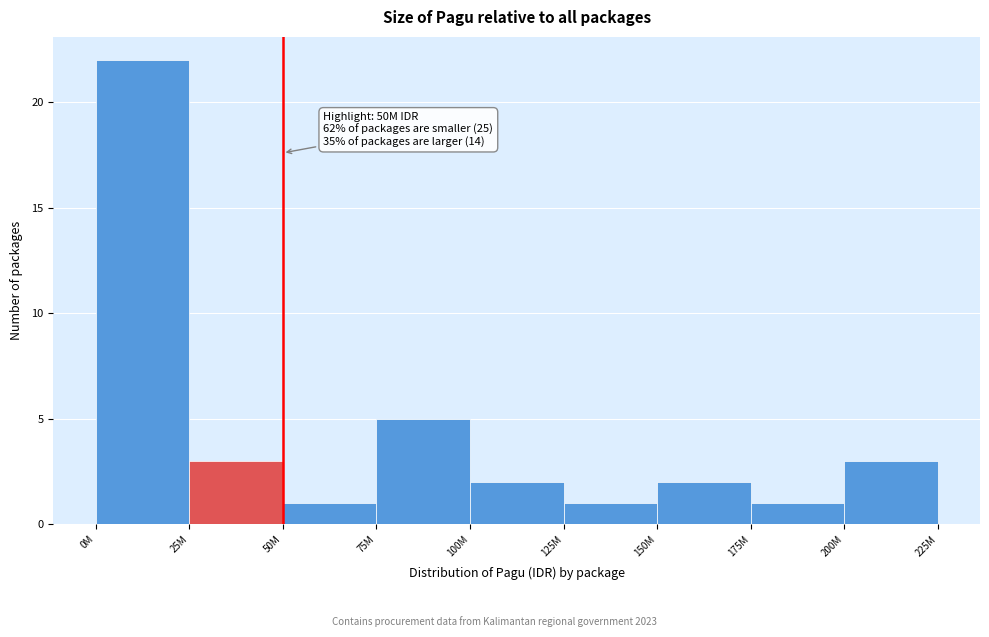

Reading left to right, transcribe all the data shown in this chart.

0M=22	25M=3	50M=1	75M=5	100M=2	125M=1	150M=2	175M=1	200M=3